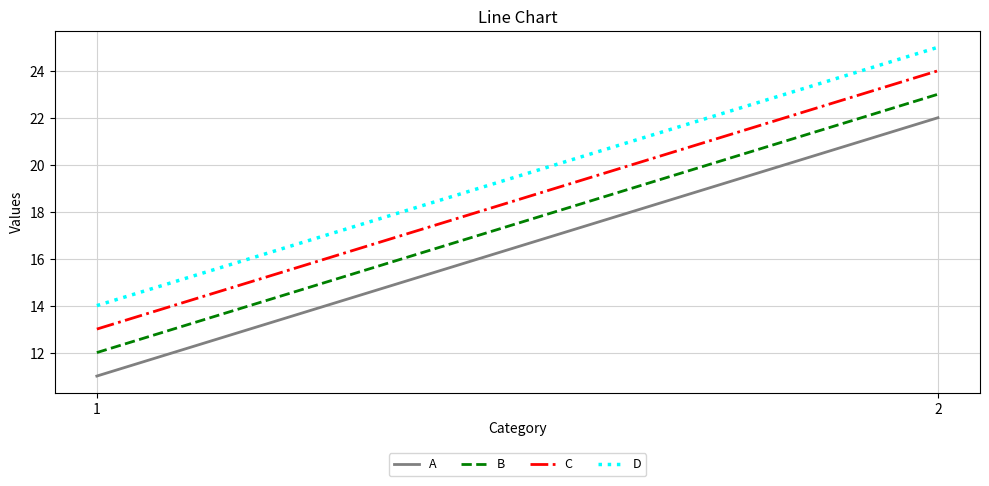

What is the value of the A point at the 2nd from the left?

22